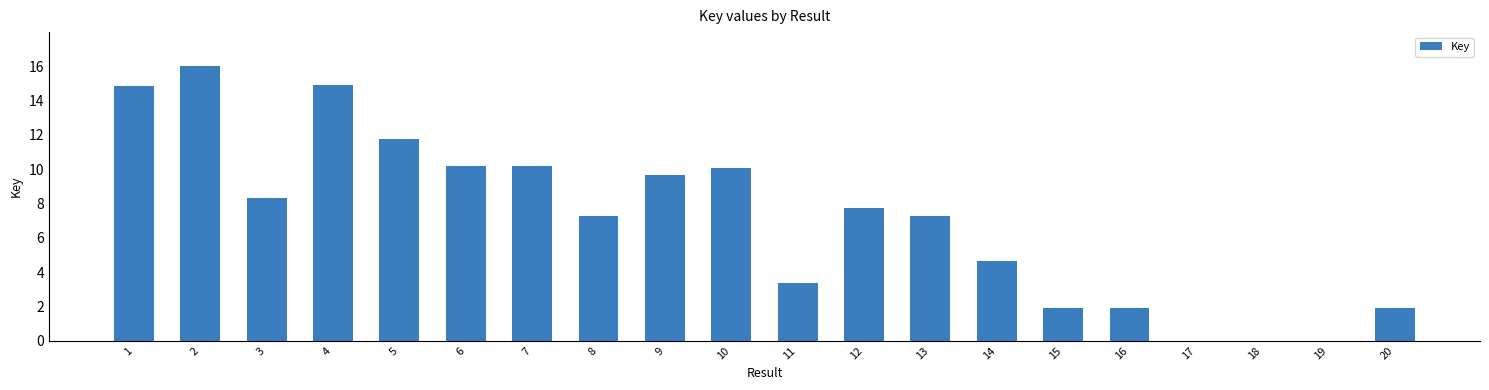

What is the sum of the values at 15 and 14?

6.5